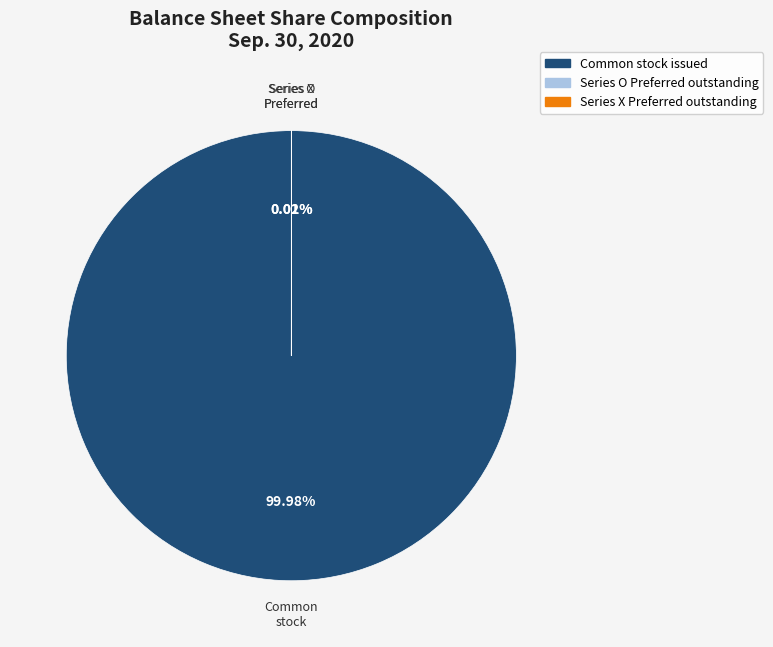

Does any single category account for the majority?

Yes